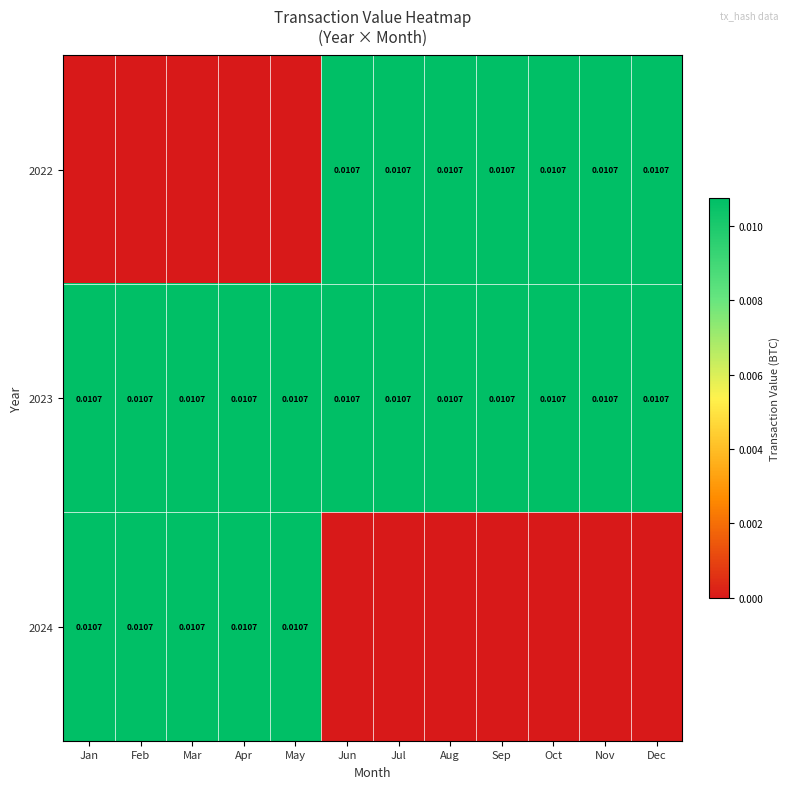

The 2022 series shows -0.0 at Jan. True or false?

False